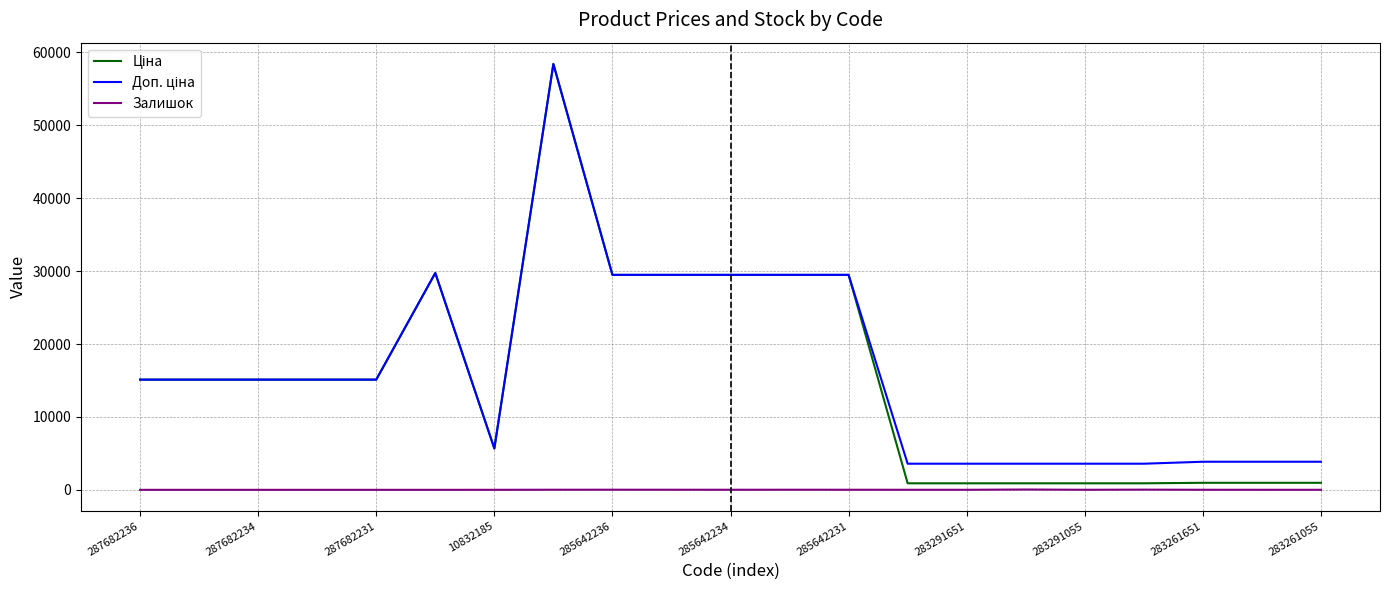

Which series has the largest range (max minus min)?

Ціна